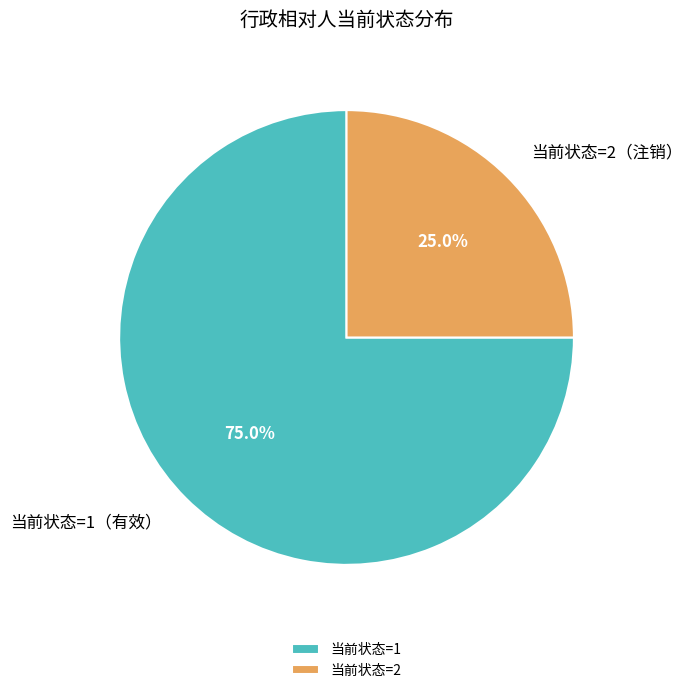

Does 当前状态=2（注销） account for over 50% of the chart?

No